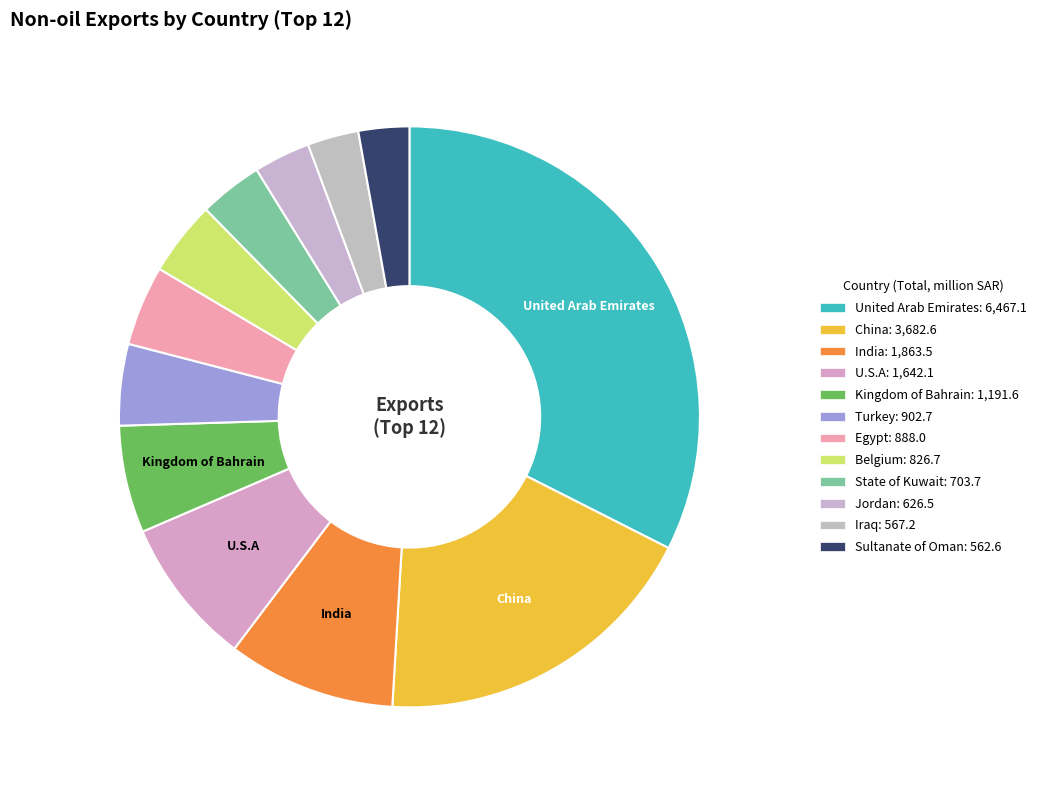

How many segments does this pie chart have?

12